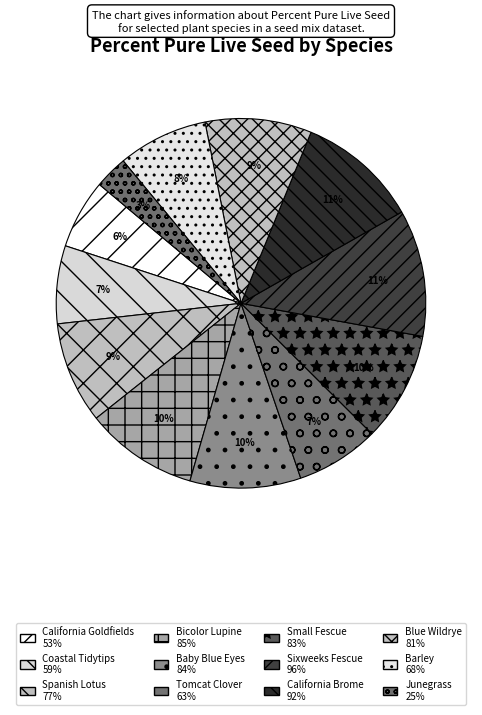

To the nearest percent, what is the difference between the largest and smallest slice percentages?

8%